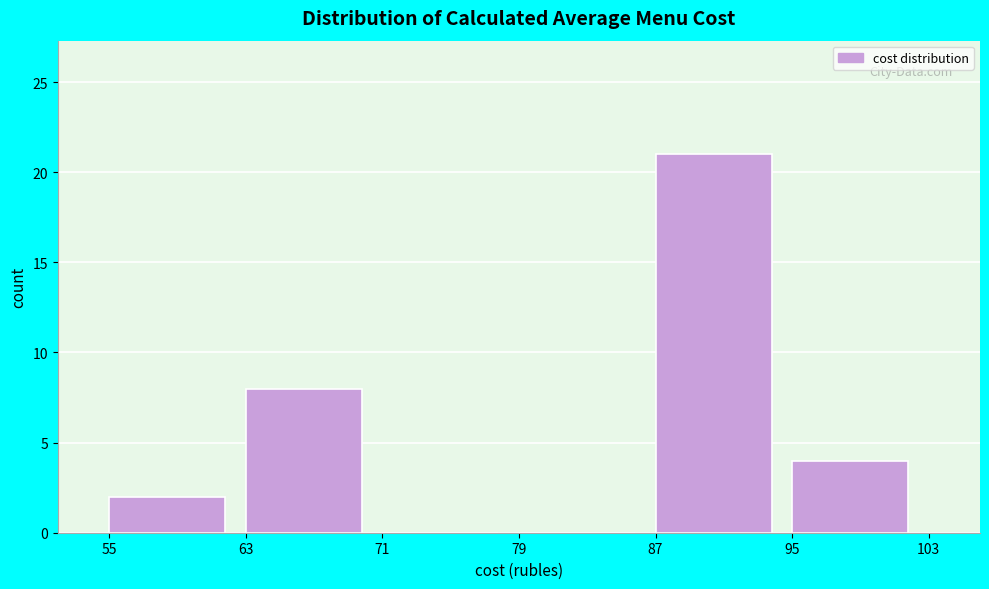

Reading left to right, list every bar in this chart as the range it spans on the x-axis followed by its height. The values are not printed on the chart, so give them approximately, as read against the axis.

55 to 63: 2
63 to 71: 8
71 to 79: 0
79 to 87: 0
87 to 95: 21
95 to 103: 4